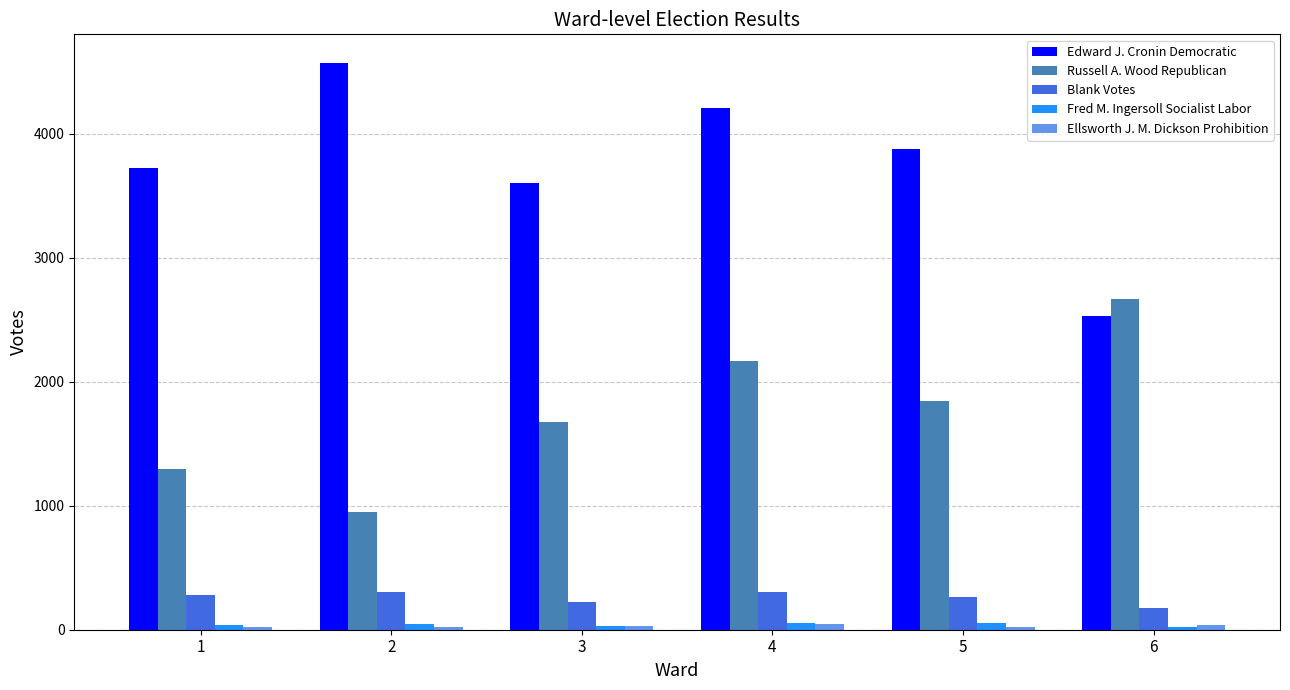

At which category does the chart reach its peak across all series?

2